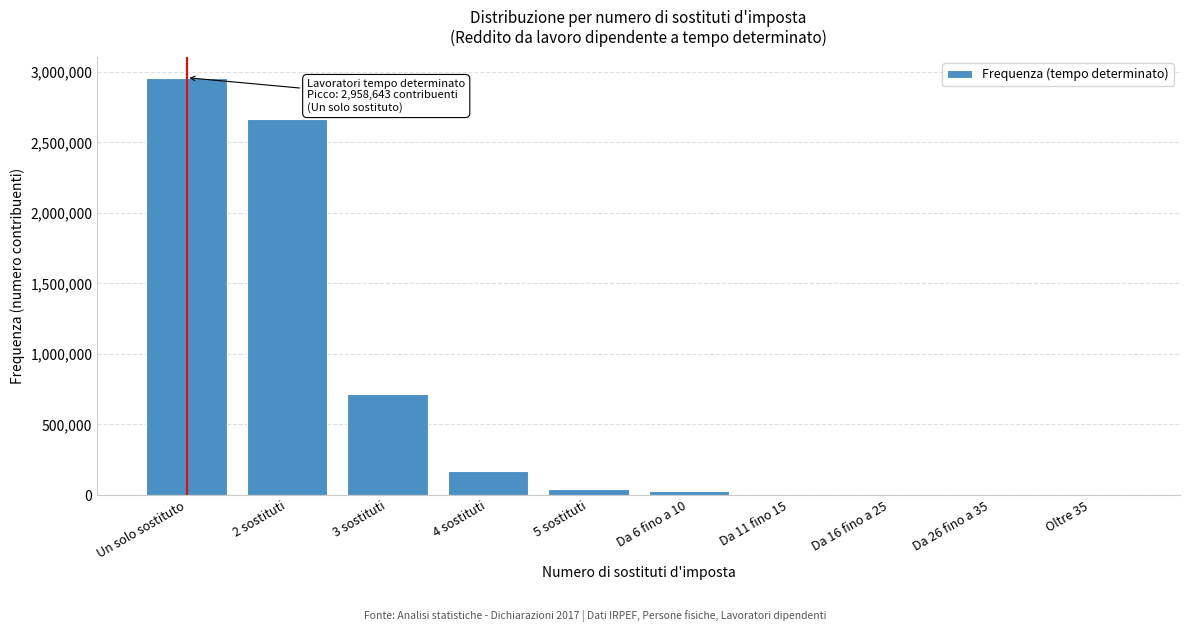

What value does the data have at Un solo sostituto?

2958643